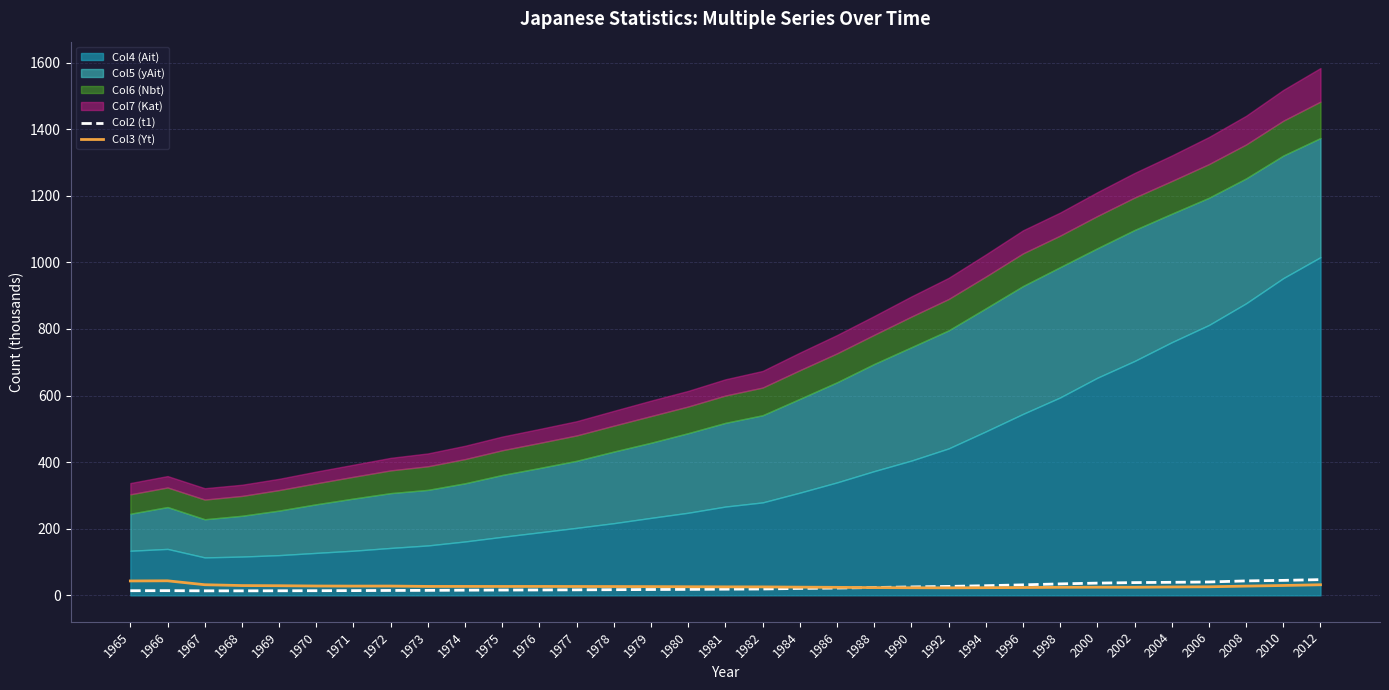

Is it true that Col3 (Yt) equals 29.4 at 1968?

True